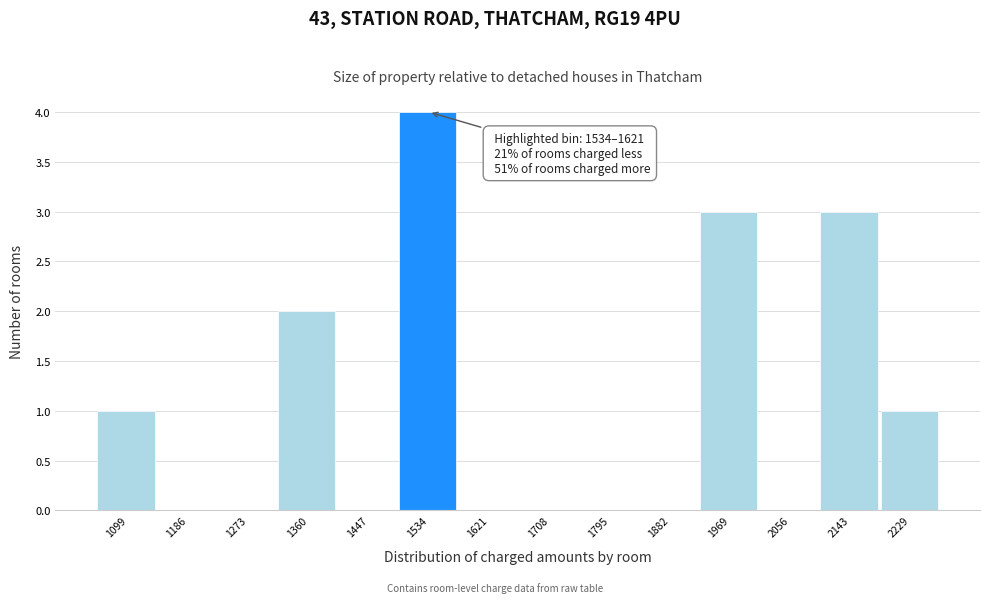

Reading left to right, what are all the values shown in this chart?

1099=1	1186=0	1273=0	1360=2	1447=0	1534=4	1621=0	1708=0	1795=0	1882=0	1969=3	2056=0	2143=3	2229=1